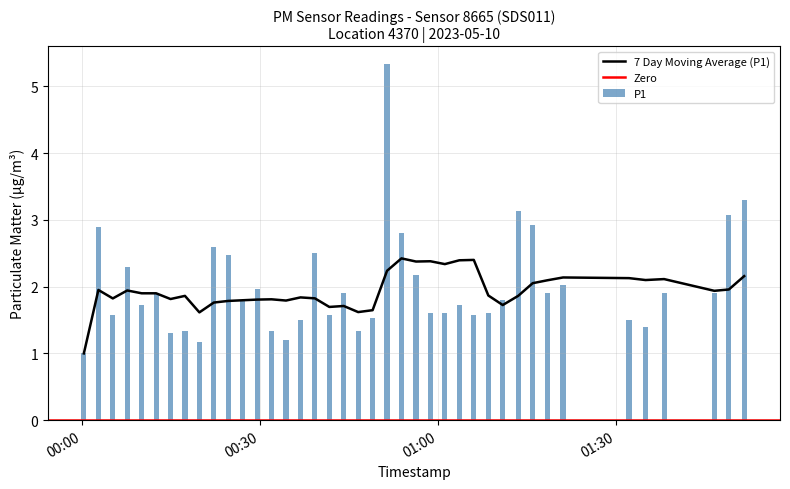

What position from the left is 2023-05-10T00:19:44?

9